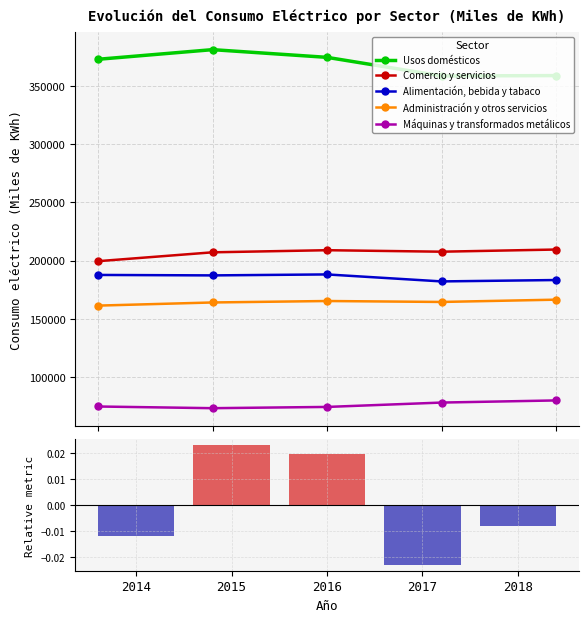

What is the sum of all Administración y otros servicios values?

821603